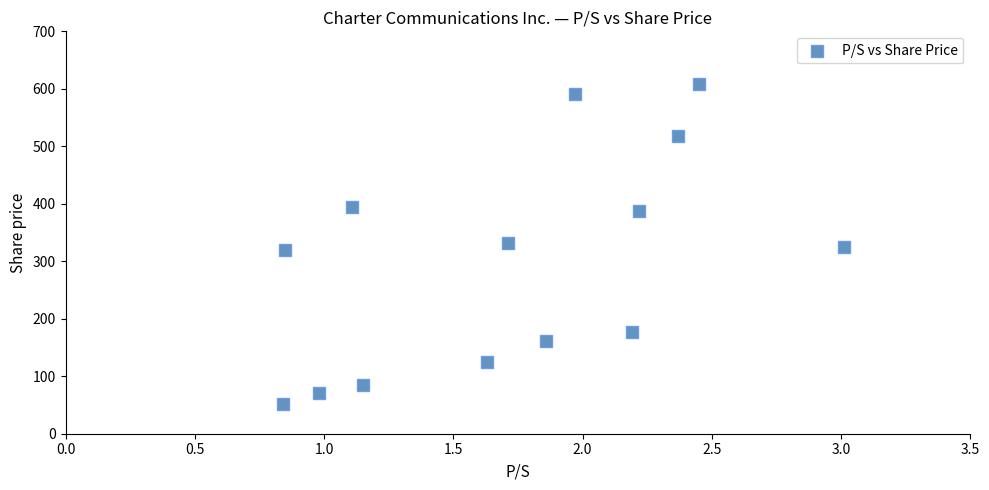

What is the range of X values (max minus min)?

2.2